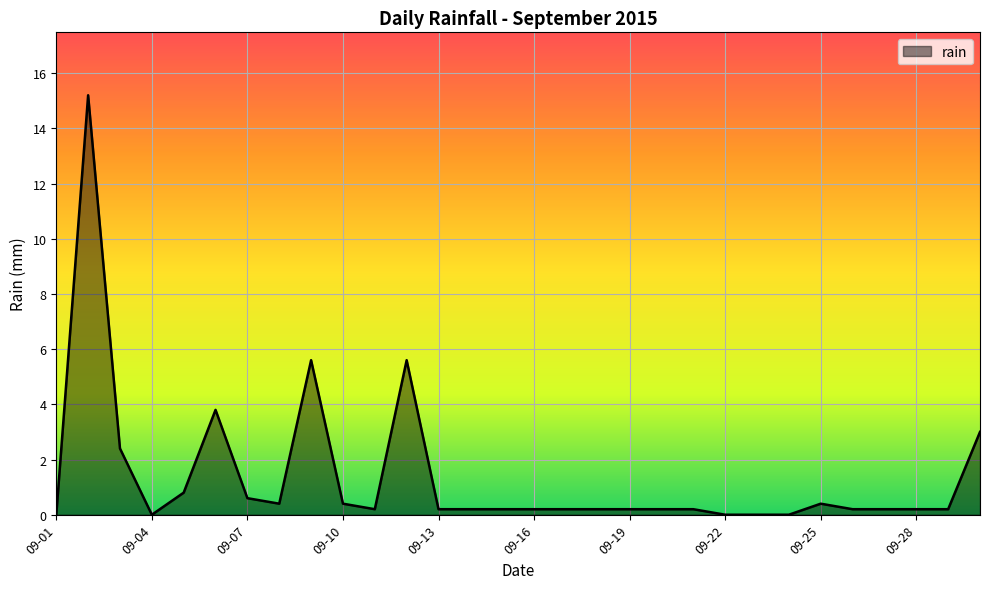

What is the difference between the second highest and second lowest values?

5.6